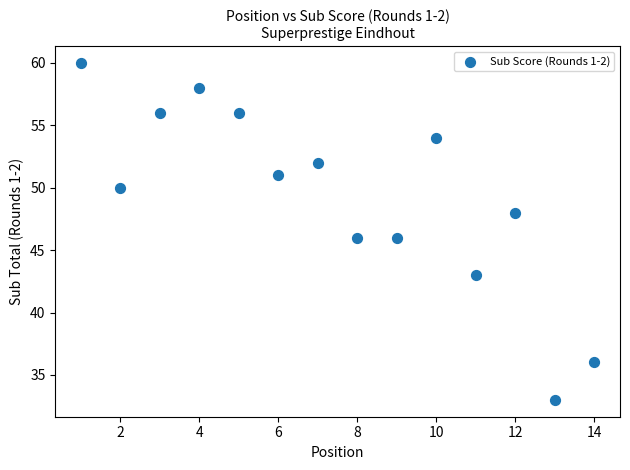

What is the range of Y values (max minus min)?

27